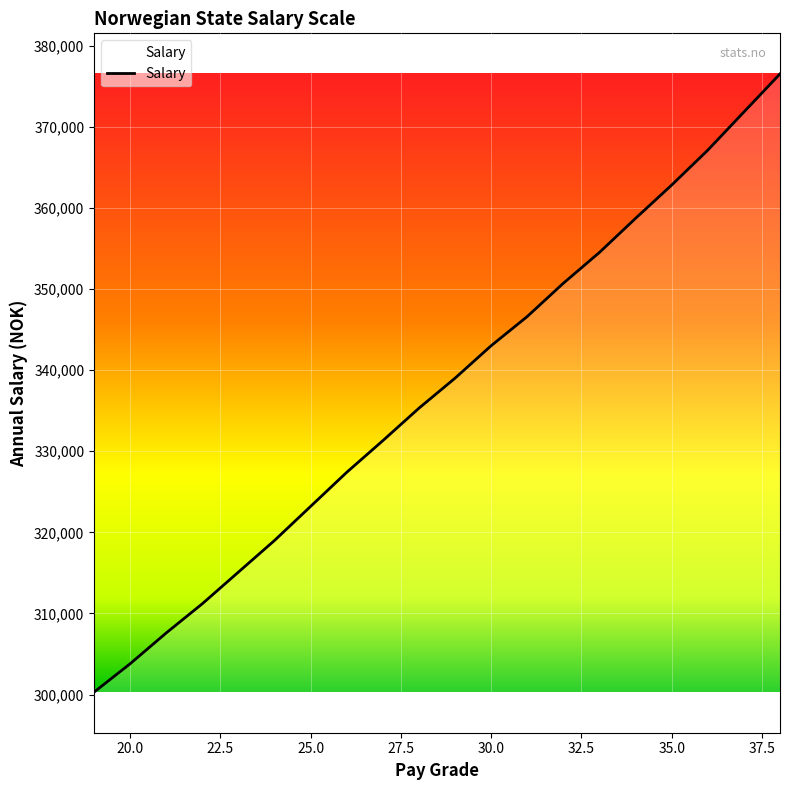

How many distinct data groups are displayed?

1